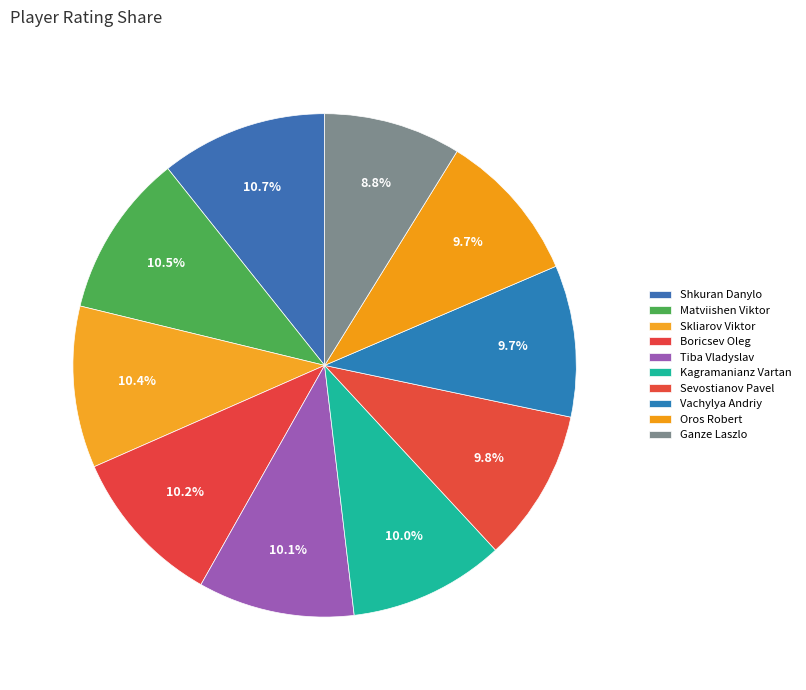

To the nearest percent, what is the combined percentage of Boricsev Oleg and Ganze Laszlo?

19%